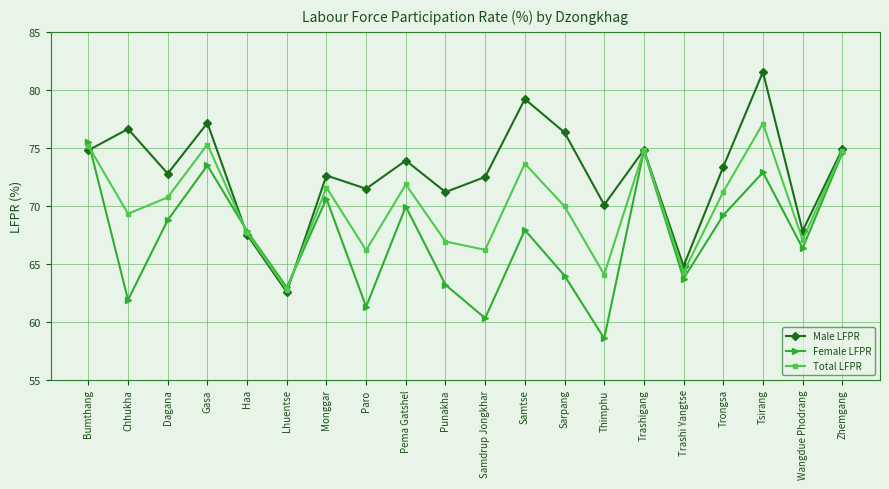

Rank the series at Chhukha from highest to lowest value.

Male LFPR, Total LFPR, Female LFPR